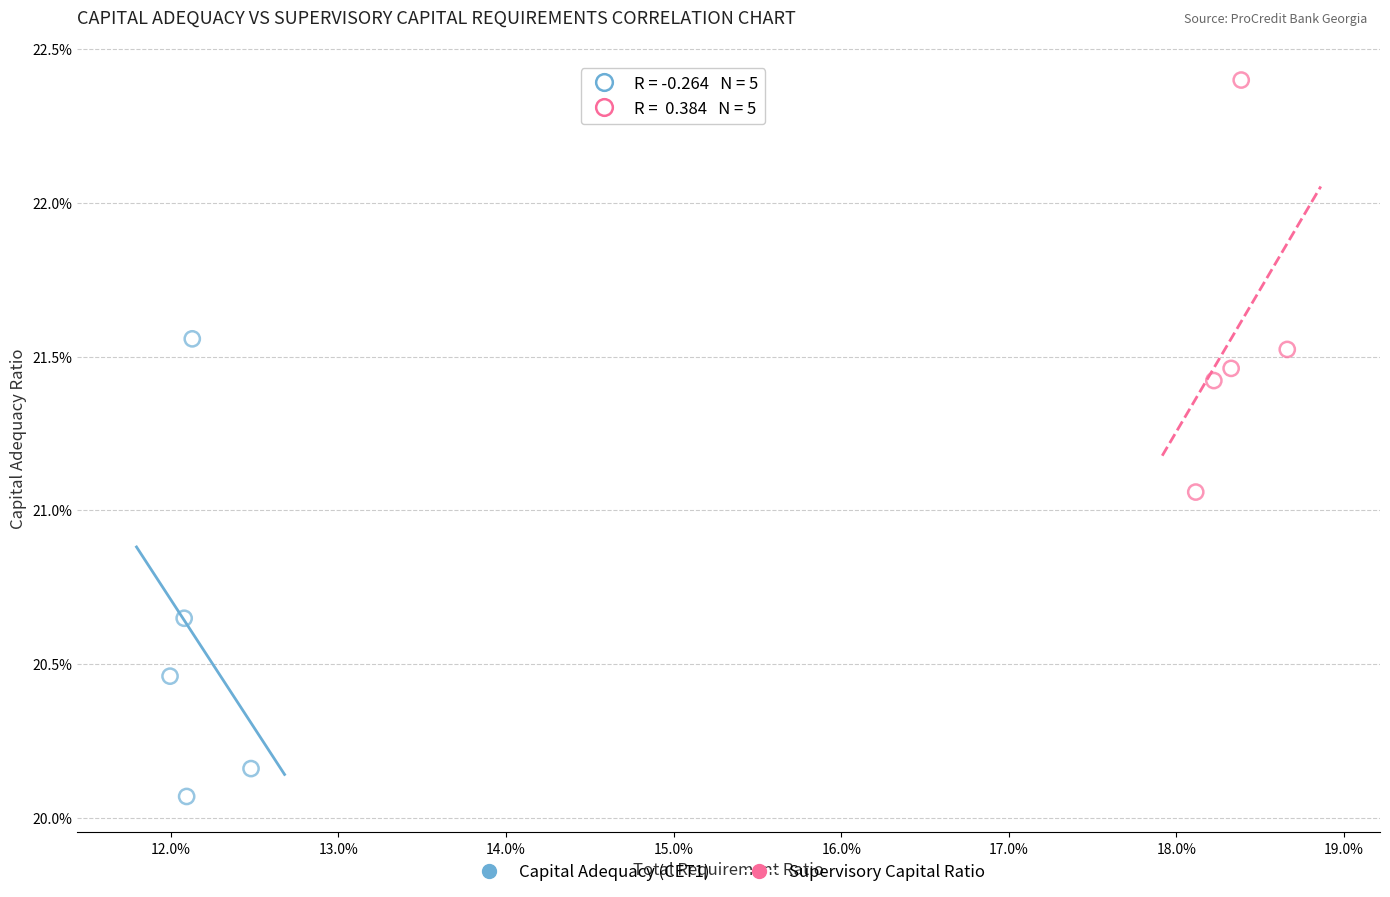

Which series contains the highest Y value?

Supervisory Capital Ratio